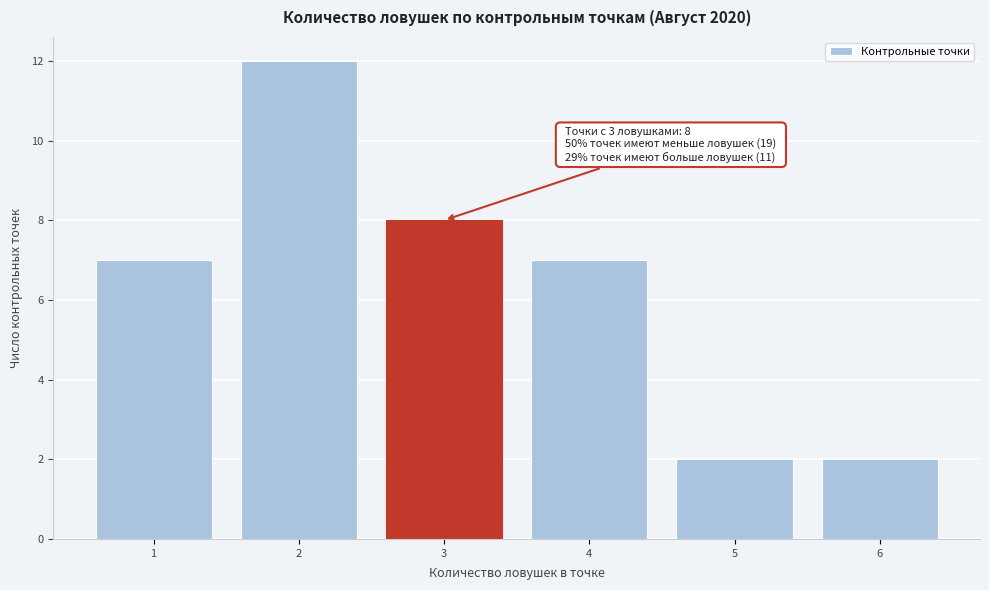

Which range on the x-axis has the tallest bar?

1.5 to 2.5